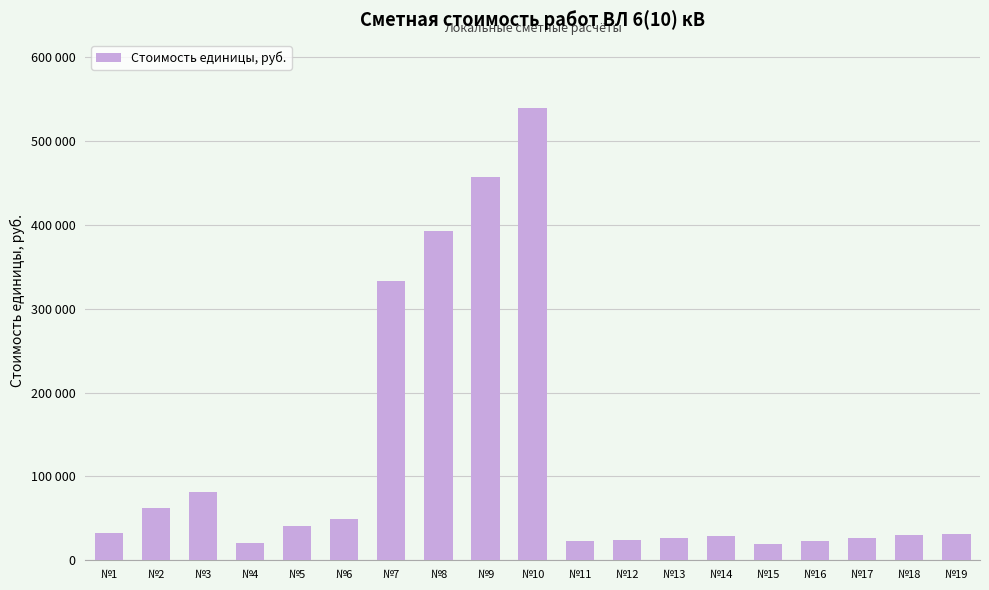

List the labels in order of value, largest first.

№10, №9, №8, №7, №3, №2, №6, №5, №1, №19, №18, №14, №13, №17, №12, №16, №11, №4, №15